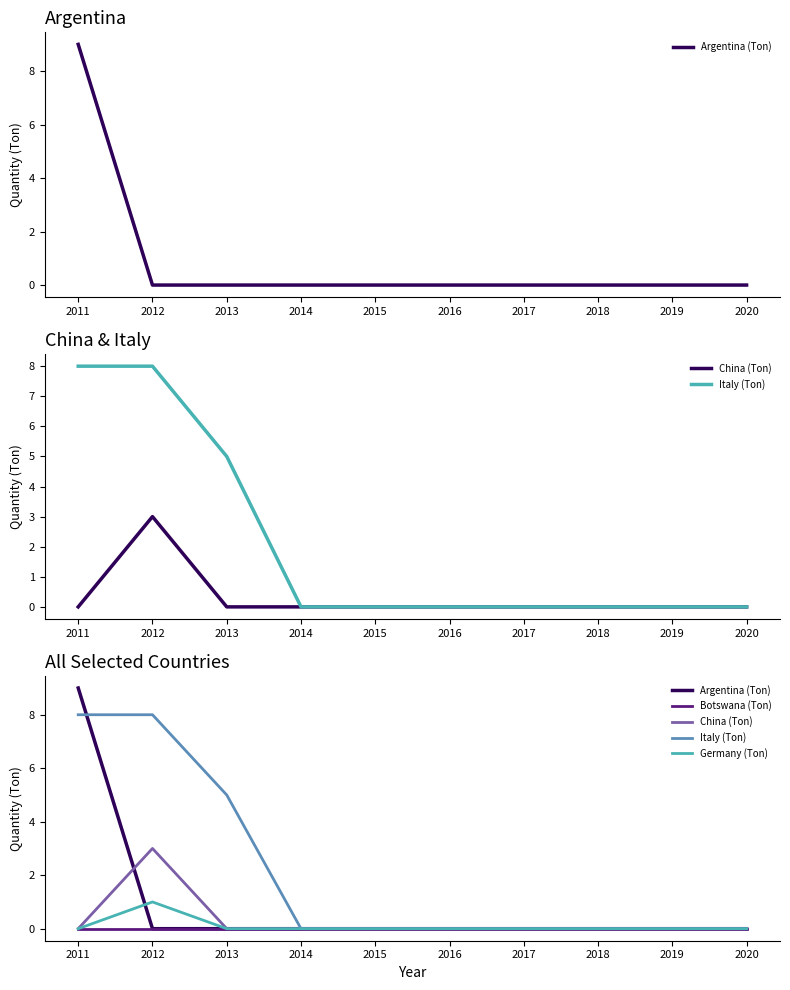

Reading left to right, list all the values displayed in this chart.

Argentina (Ton): 9	0	0	0	0	0	0	0	0	0
China (Ton): 0	3	0	0	0	0	0	0	0	0
Italy (Ton): 8	8	5	0	0	0	0	0	0	0
Botswana (Ton): 0	0	0	0	0	0	0	0	0	0
Germany (Ton): 0	1	0	0	0	0	0	0	0	0